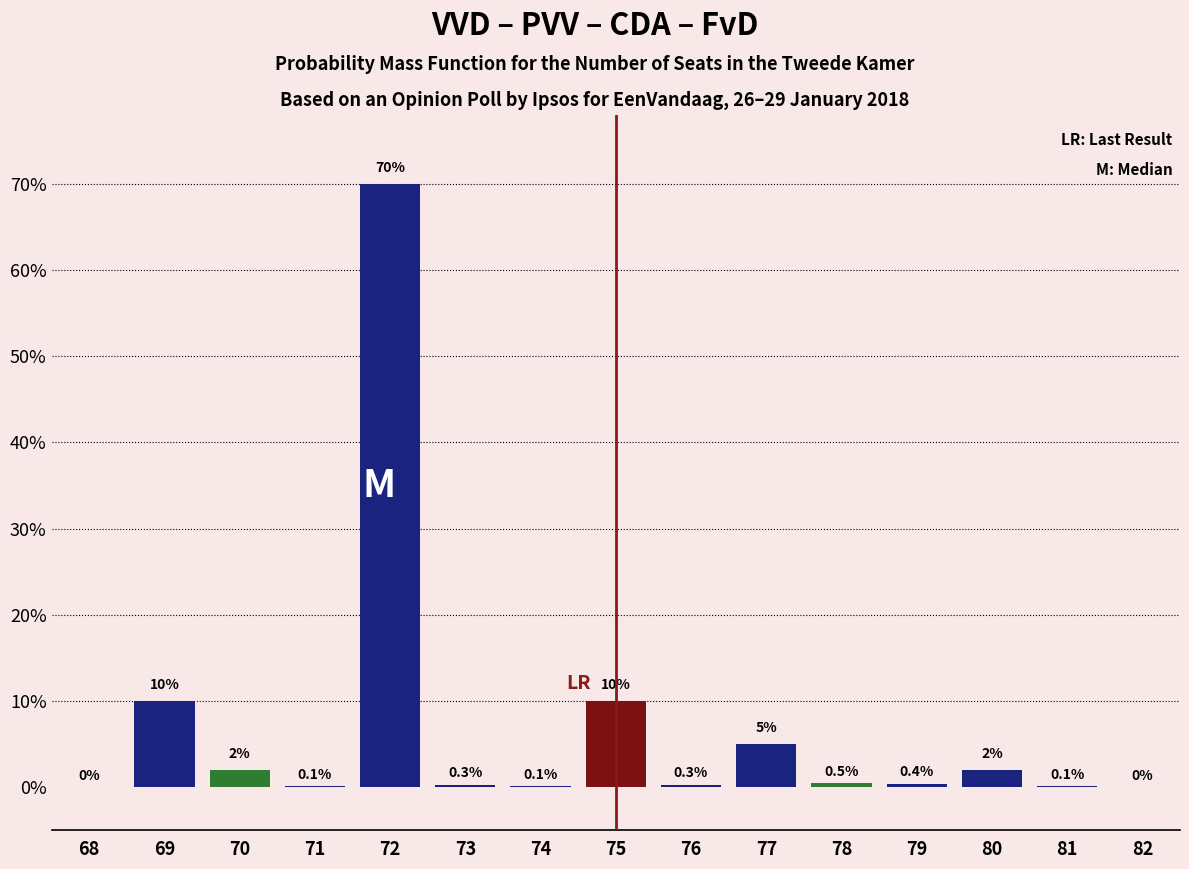

Reading left to right, transcribe all the data shown in this chart.

68=0.0	69=10.0	70=2.0	71=0.1	72=70.0	73=0.3	74=0.1	75=10.0	76=0.3	77=5.0	78=0.5	79=0.4	80=2.0	81=0.1	82=0.0